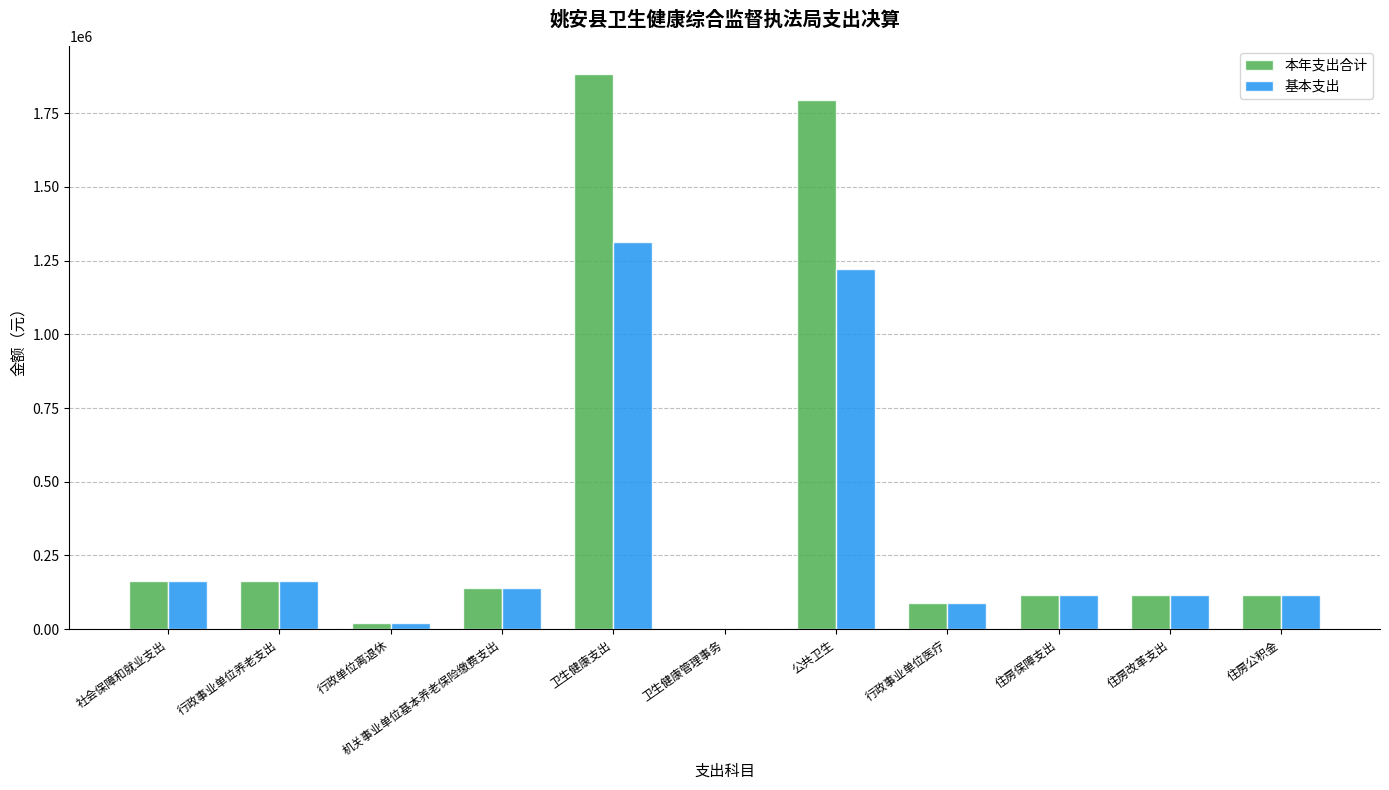

At which category is the sum across all series the highest?

卫生健康支出